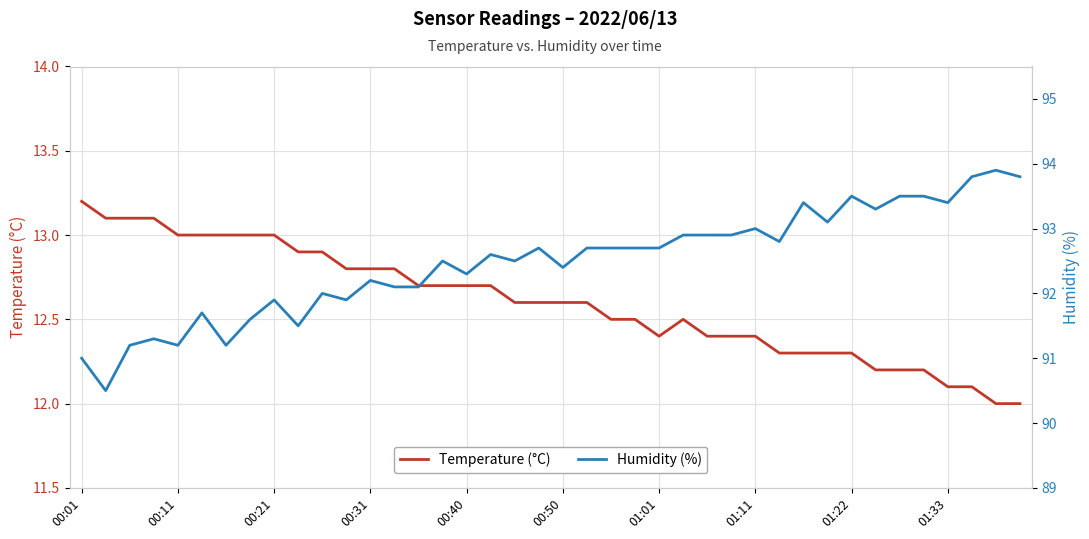

How many interior local valleys does the Humidity (%) series have?

12